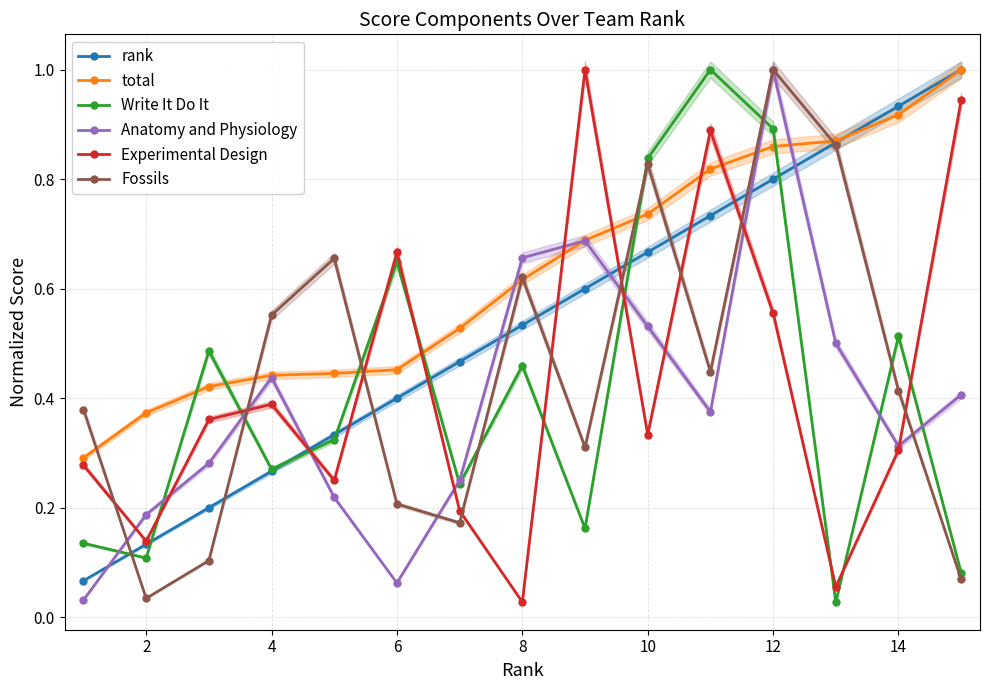

What is the maximum value for Write It Do It?

1.0